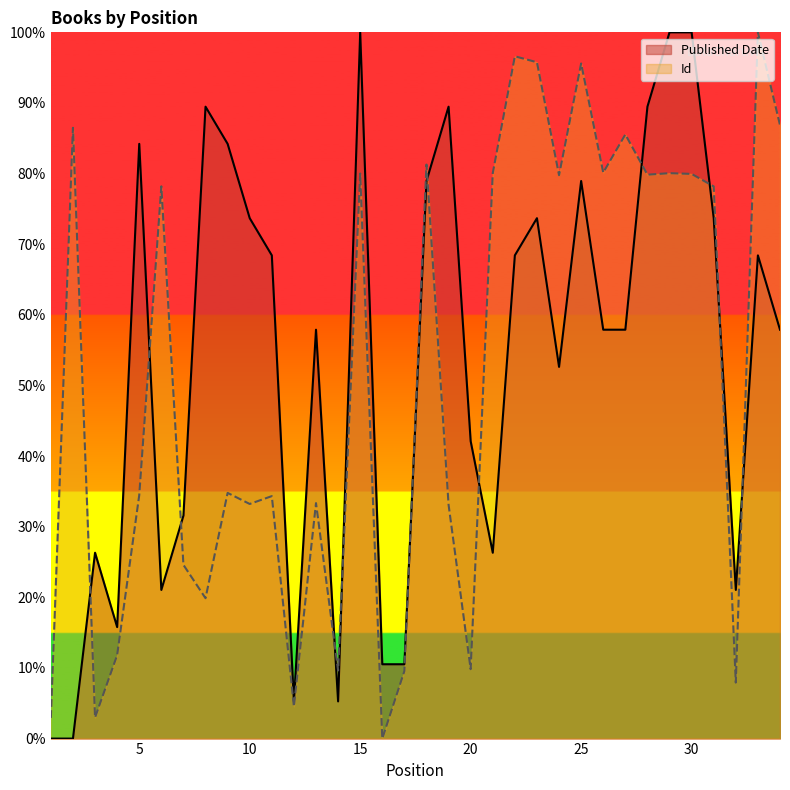

The value of Published Date at 3 is 26.3. True or false?

True